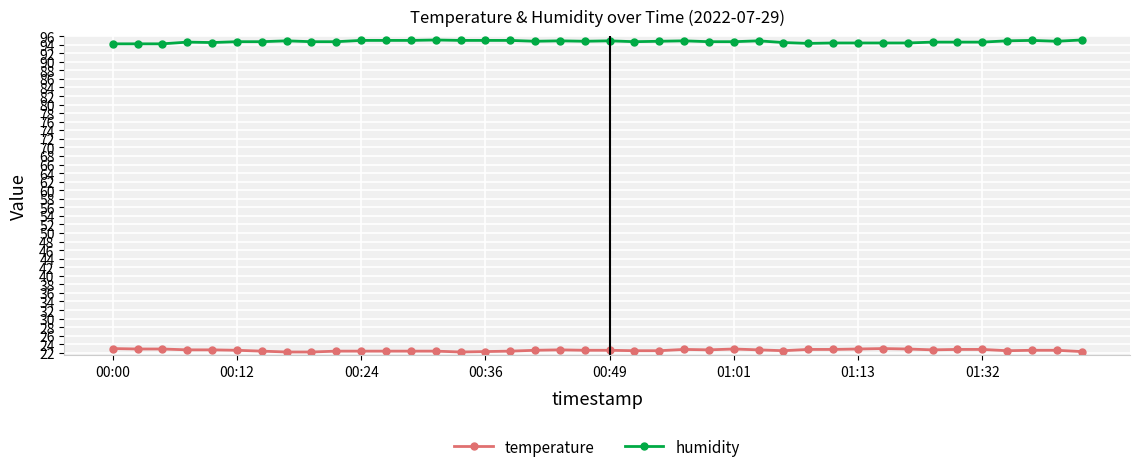

True or false: humidity and temperature cross at least once.

False